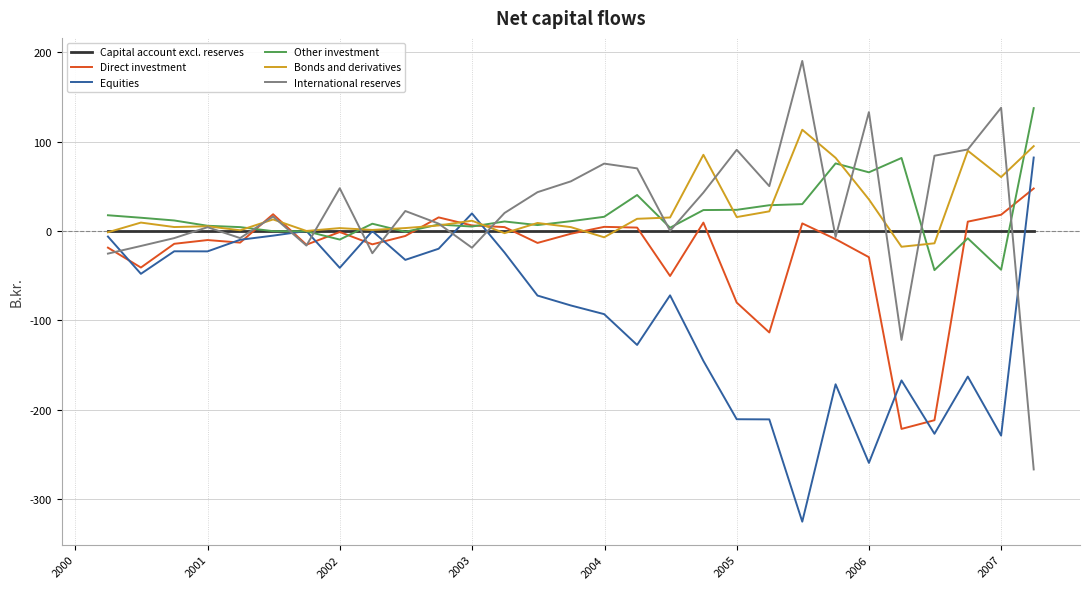

How many lines are shown in the chart?

6